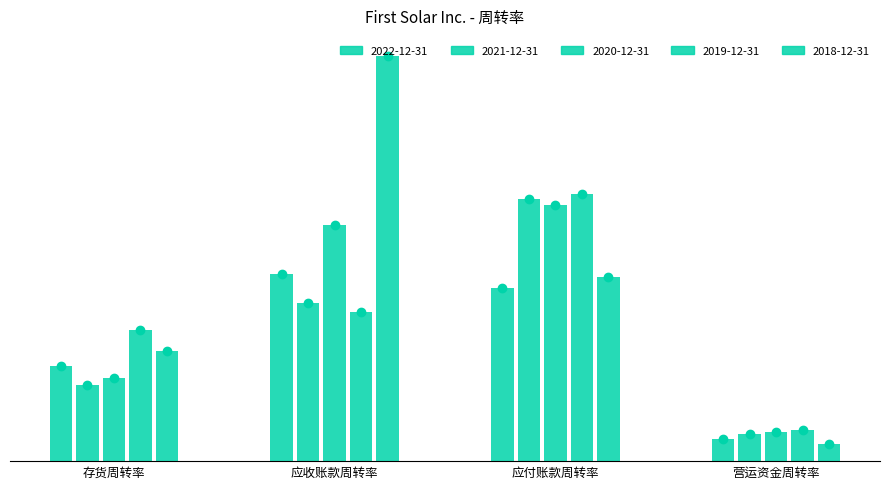

How many bars are there in total?

20